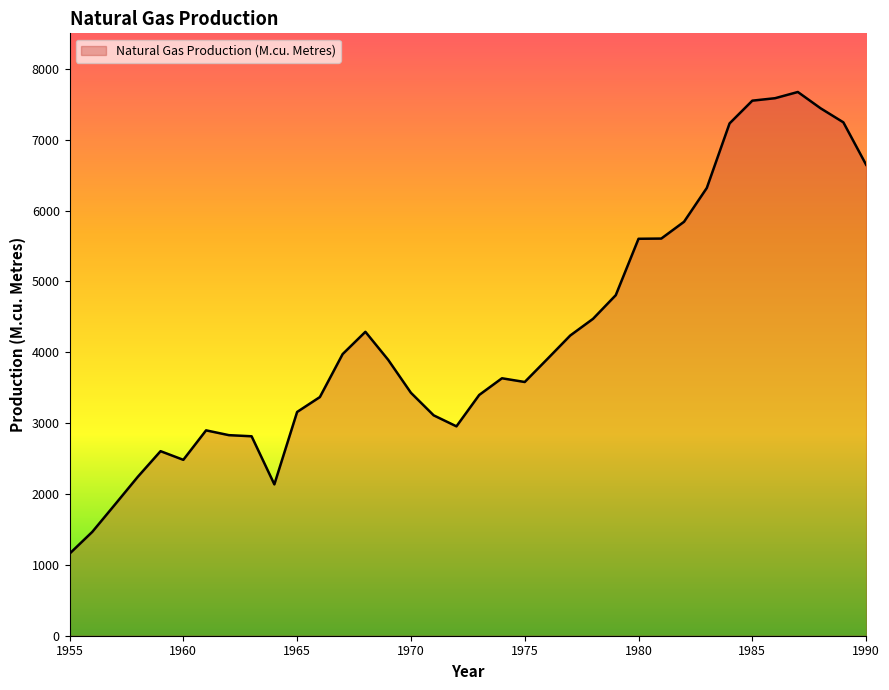

What is the difference between the maximum and minimum values?

6515.3